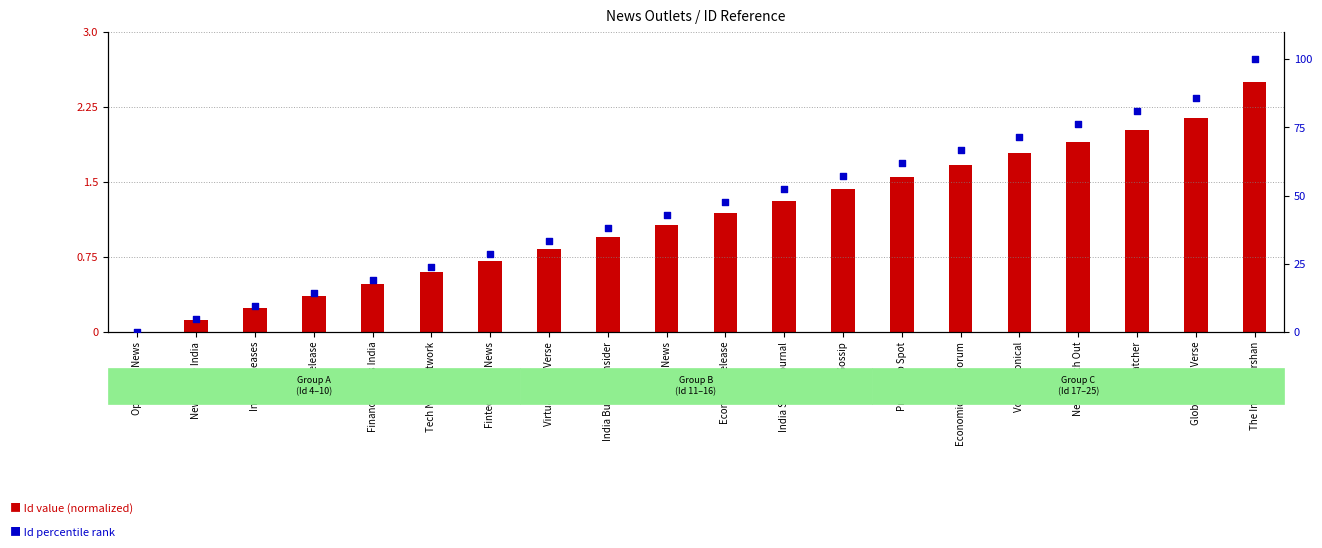

Which series reaches the maximum Y coordinate?

Id (percentile rank)